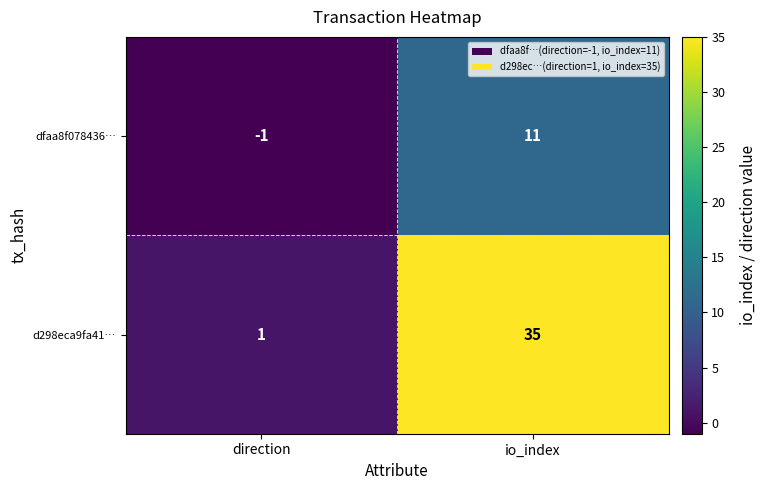

Reading left to right, list all the values displayed in this chart.

dfaa8f078436…: direction=-1	io_index=11
d298eca9fa41…: direction=1	io_index=35